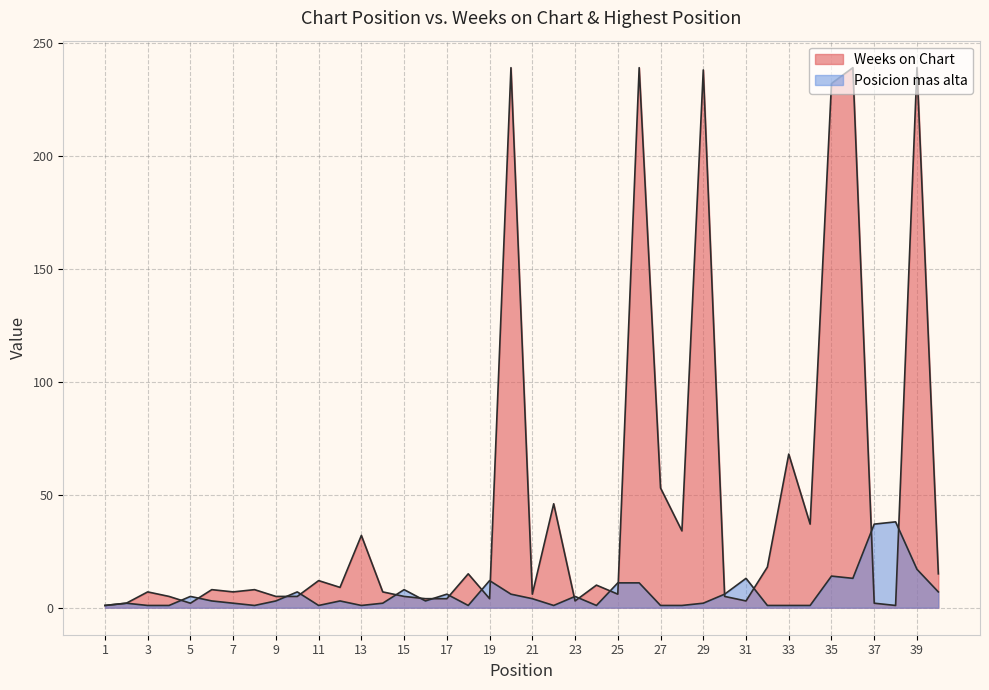

Which series has the widest spread of values?

Weeks on Chart